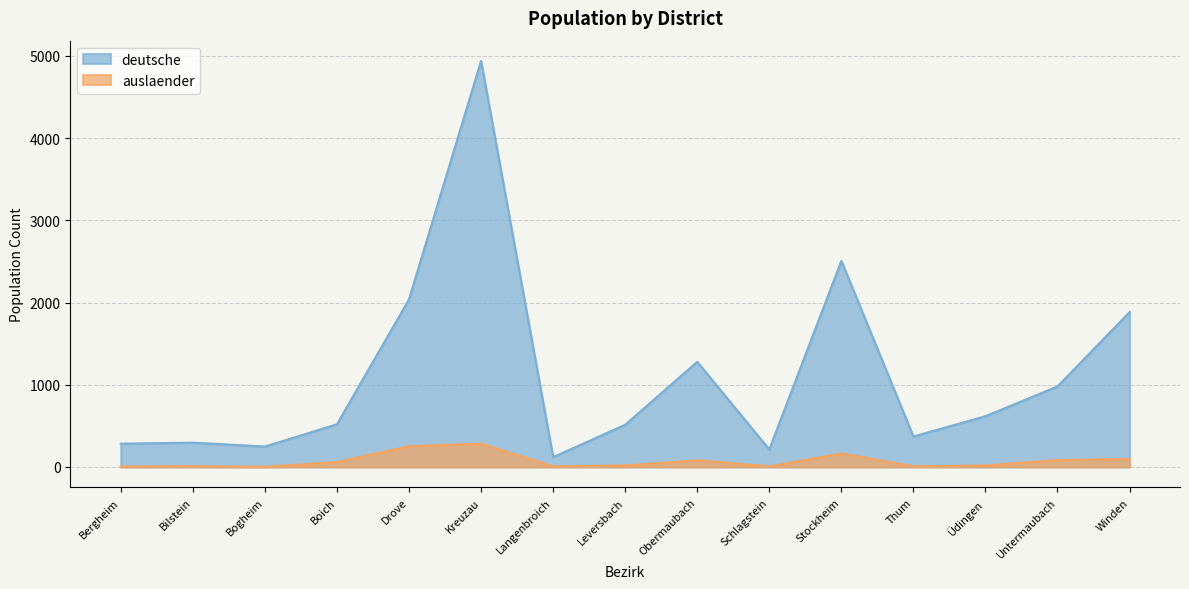

What is the label of the 5th point from the right?

Stockheim